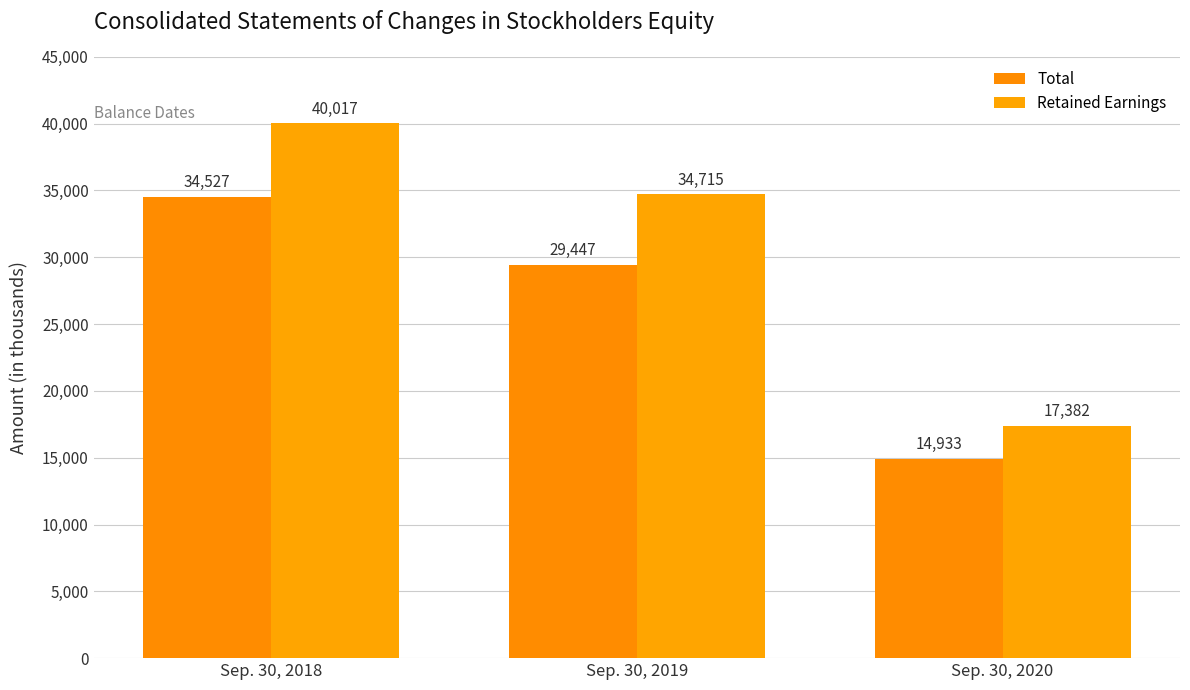

List the series in order of their overall mean, lowest first.

Total, Retained Earnings